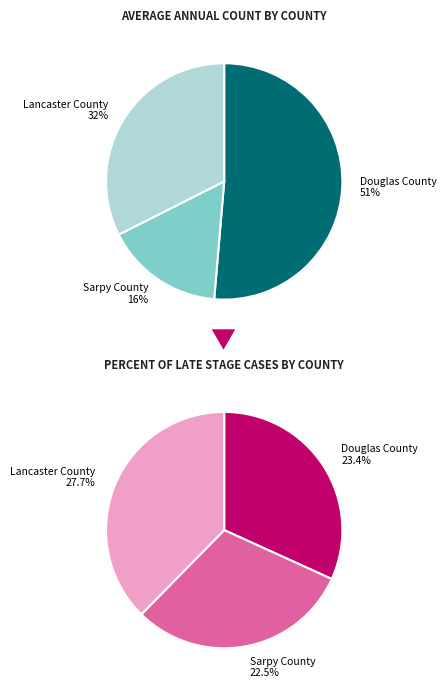

Which category has the smallest portion of the pie?

Sarpy County